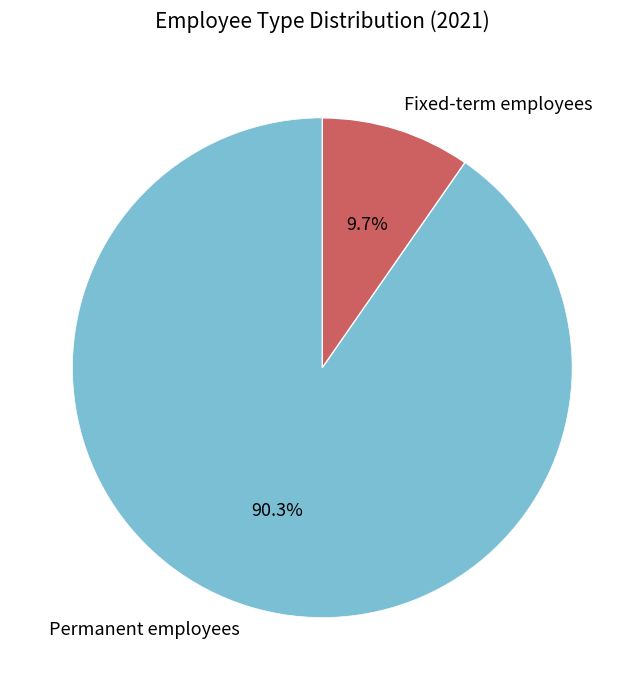

To the nearest percent, what is the combined percentage of Fixed-term employees and Permanent employees?

100%